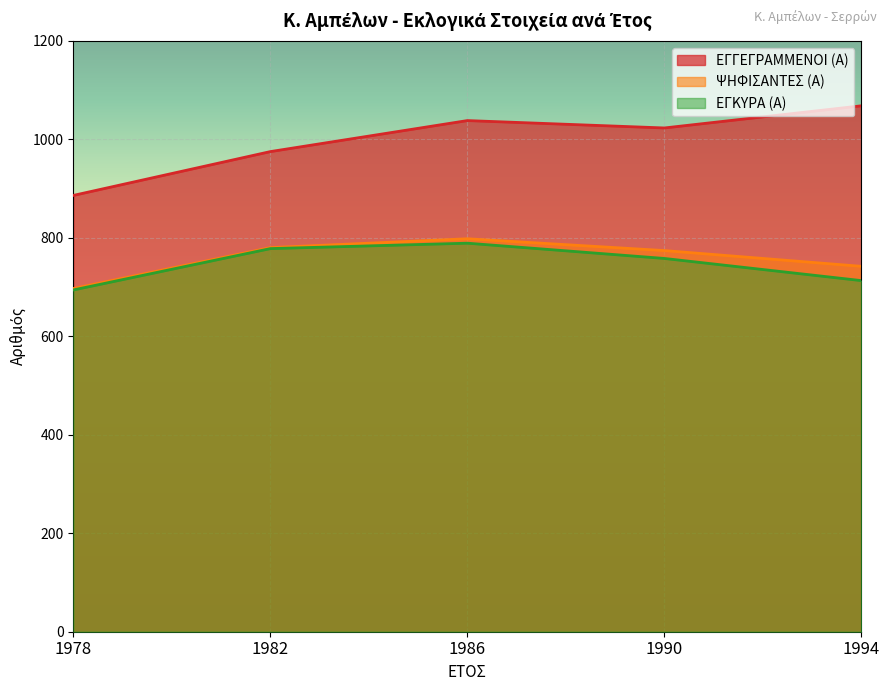

Which series has the largest total across all categories?

ΕΓΓΕΓΡΑΜΜΕΝΟΙ (Α)